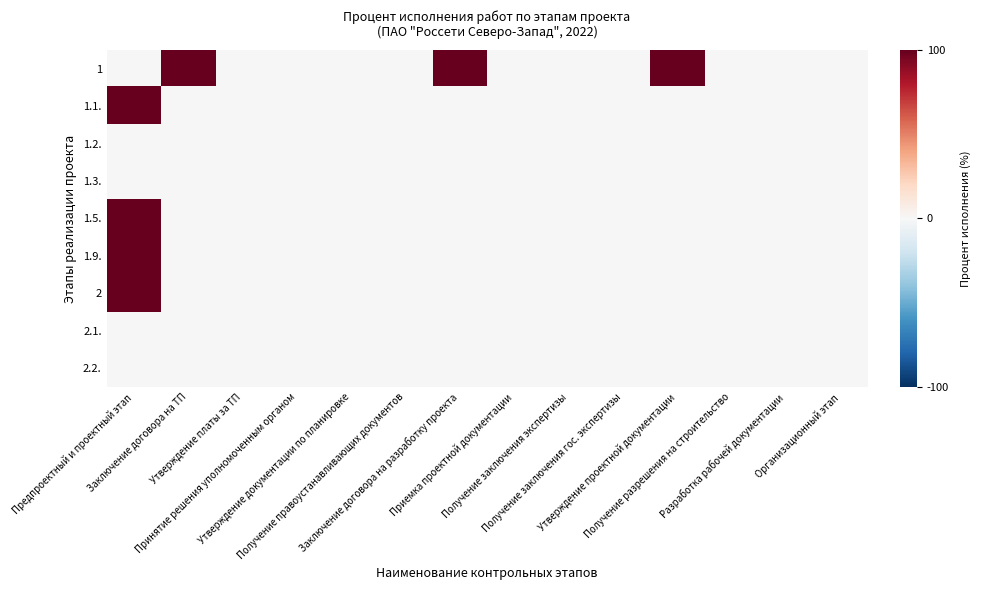

Which series changed the most between Заключение договора на ТП and Получение заключения экспертизы?

1